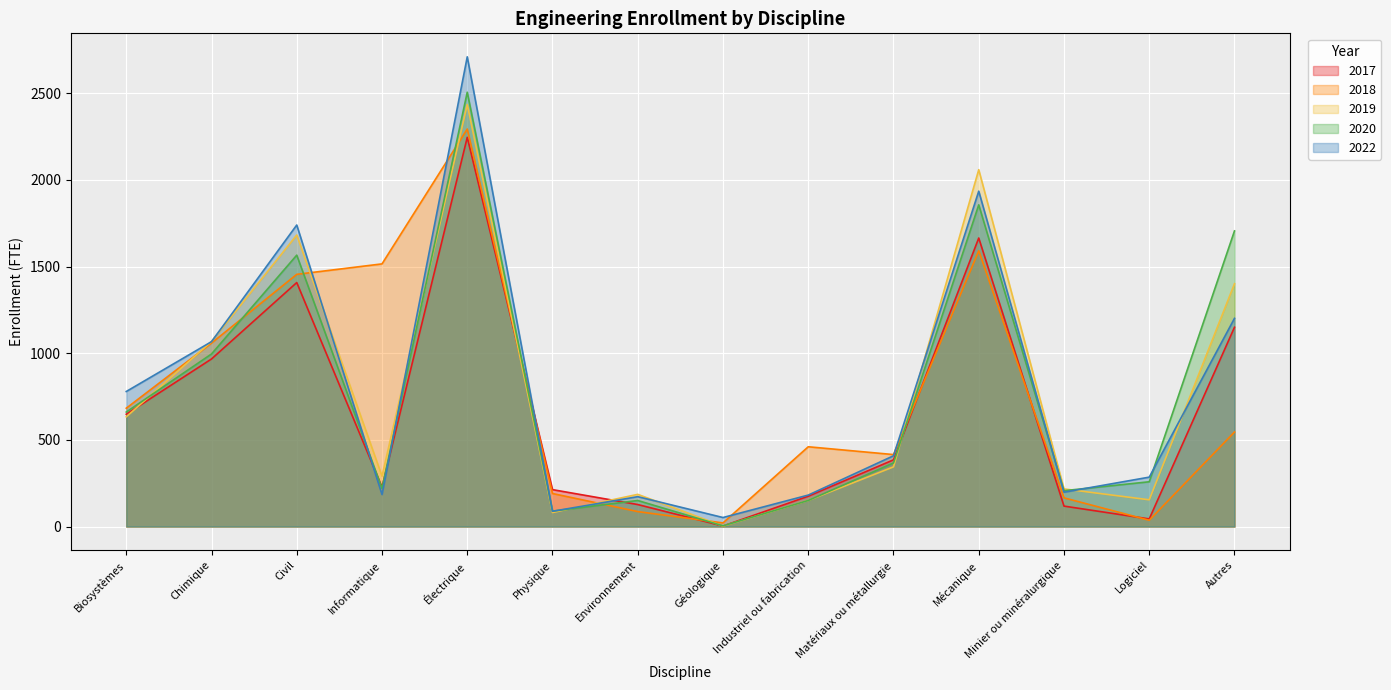

What is the minimum value for 2017?

3.0